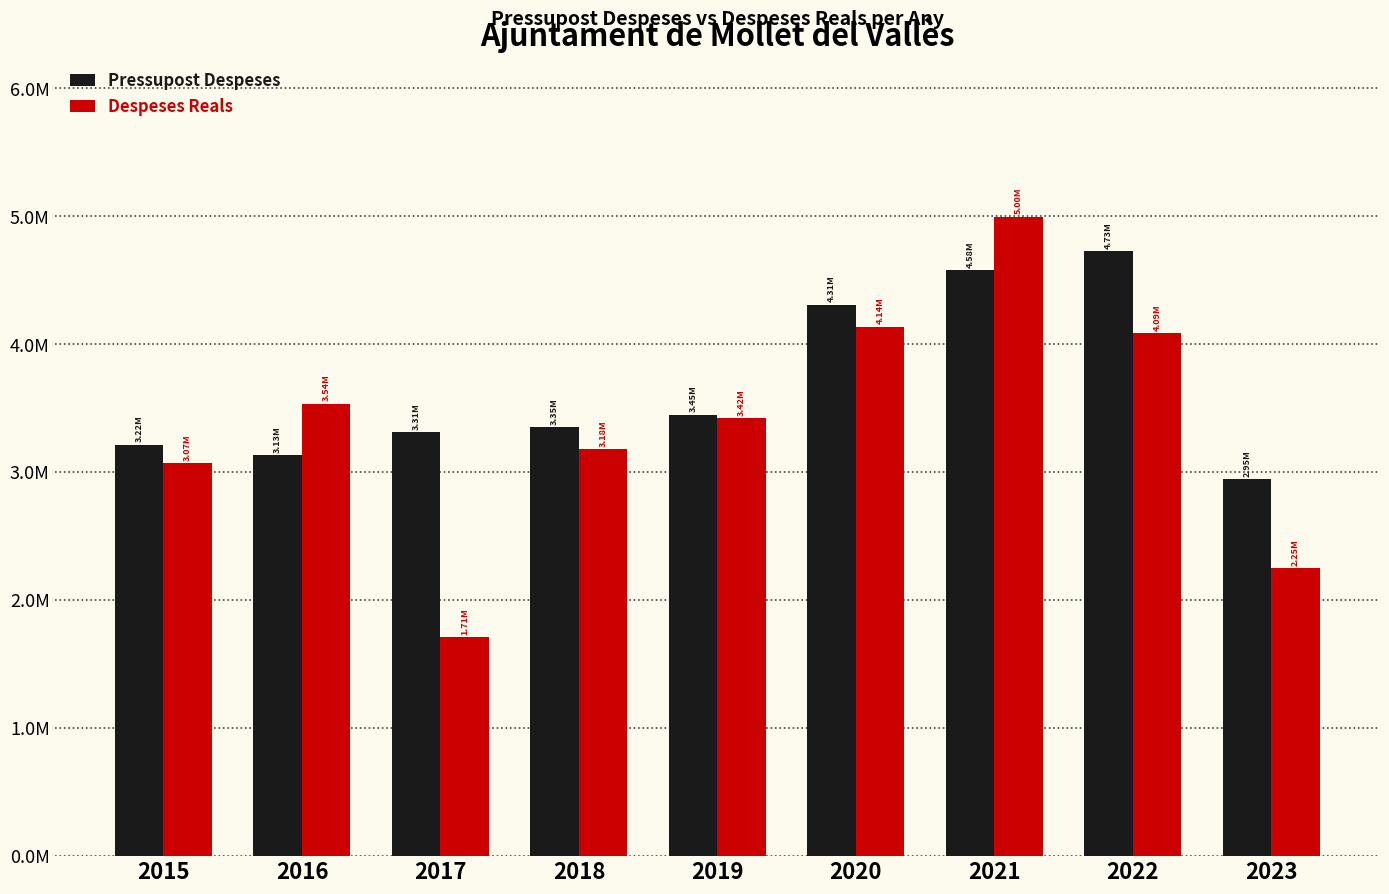

What are all the series names shown in the legend?

Pressupost Despeses, Despeses Reals